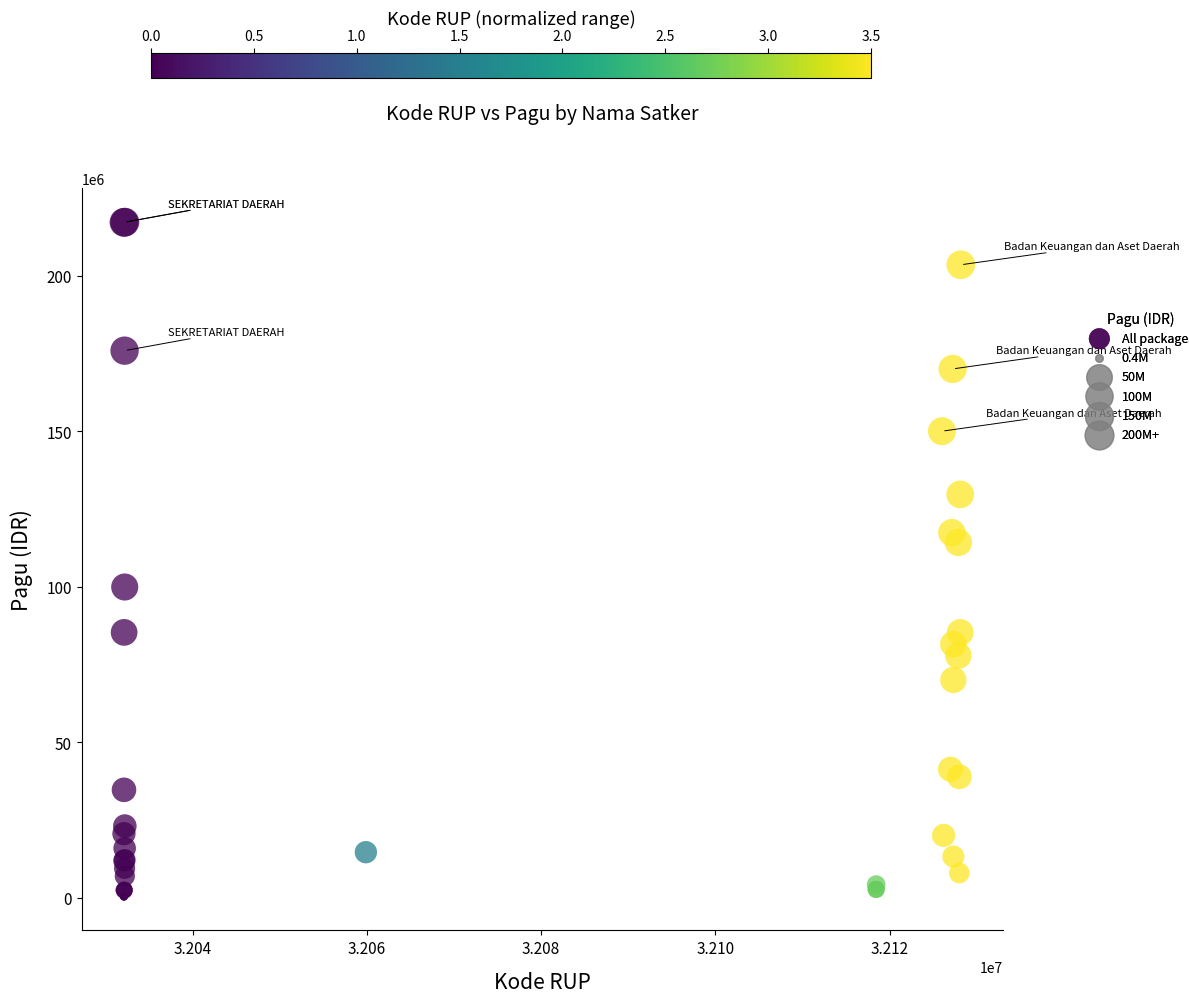

What Y value in the scatter plot is closest to 108830000?

114296000